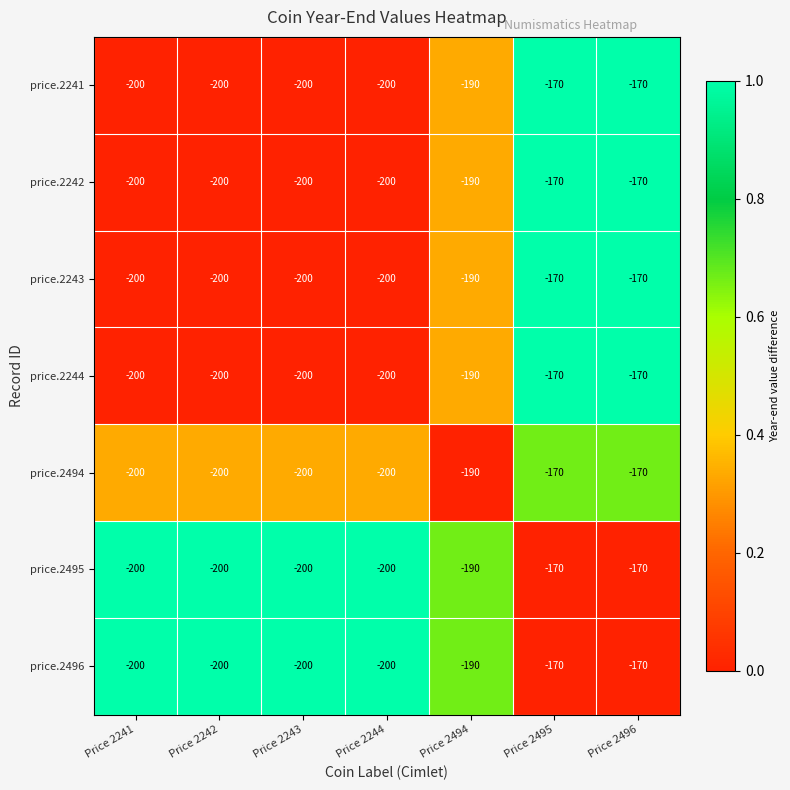

What is the total value across all series at Price 2243?

-1400